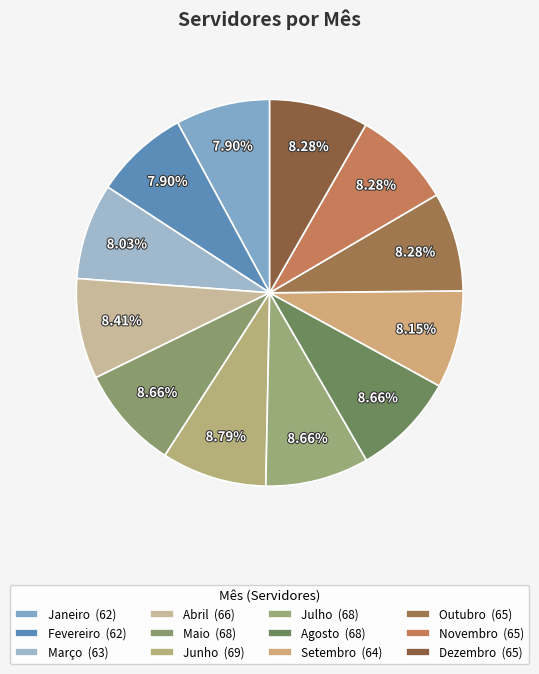

Which slice is the largest?

Junho